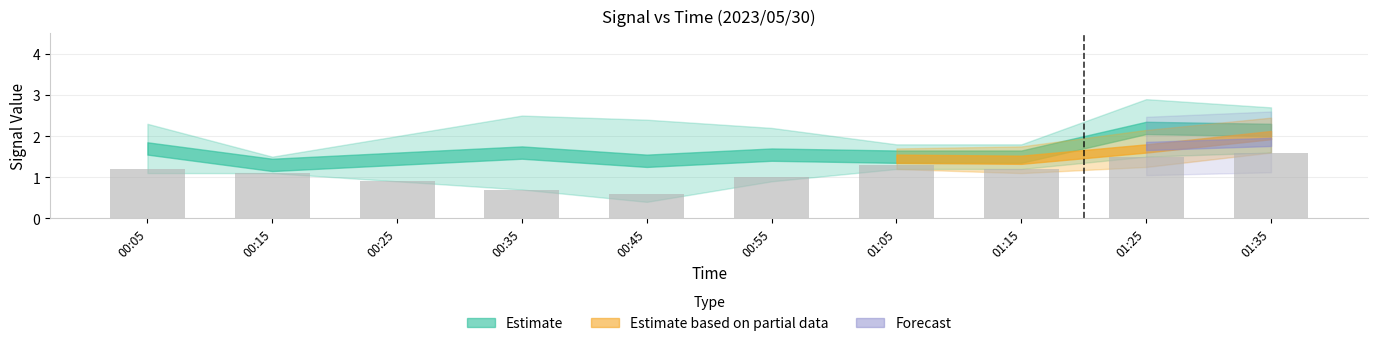

What is the difference between the values at 01:25 and 00:35?

0.8